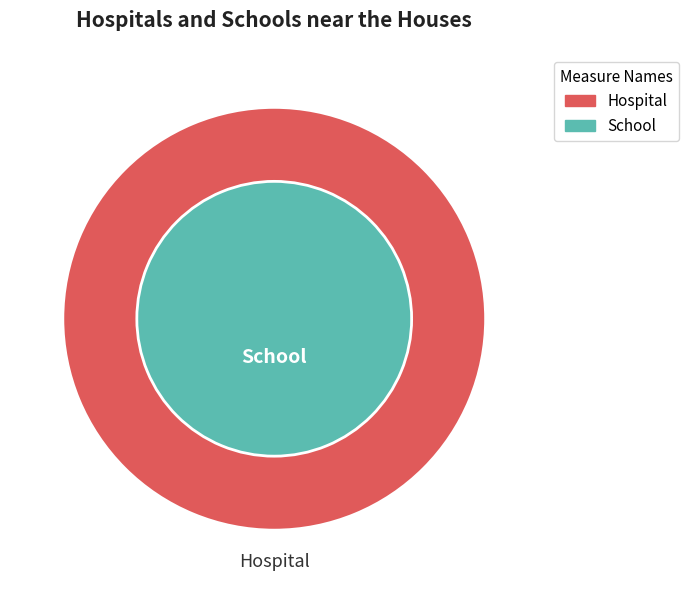

Is 48 the majority of the pie?

No